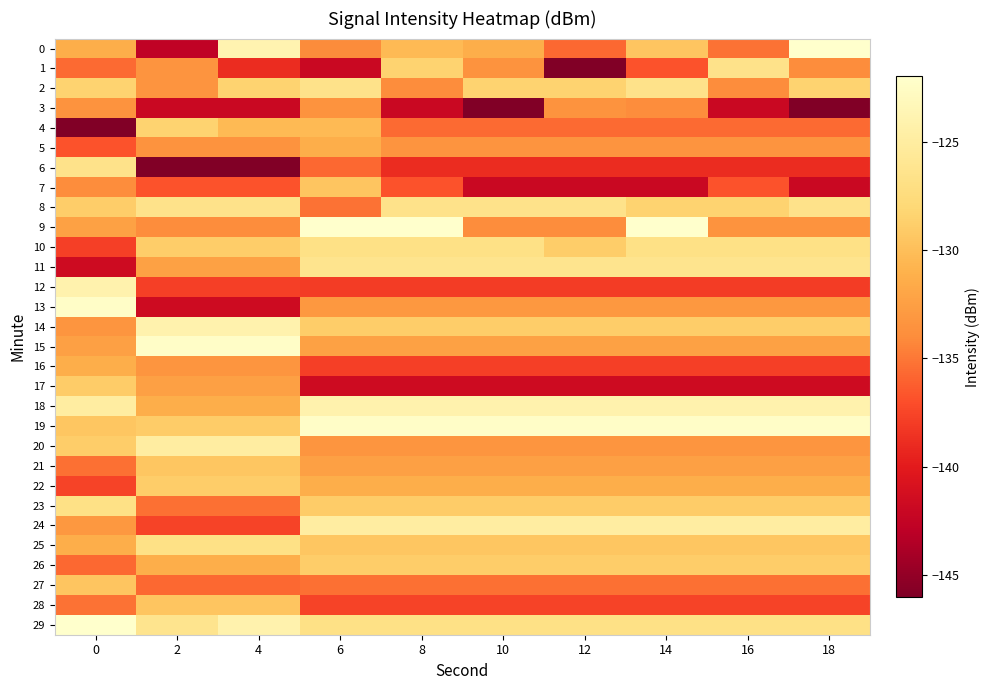

Reading left to right, what are all the values shown in this chart?

0: 0=-131.3	2=-142.7	4=-124.0	6=-134.0	8=-130.4	10=-131.3	12=-135.8	14=-129.6	16=-135.3	18=-122.0
1: 0=-135.7	2=-133.4	4=-138.9	6=-142.0	8=-128.4	10=-133.5	12=-145.9	14=-136.8	16=-126.5	18=-133.9
2: 0=-128.4	2=-133.4	4=-128.4	6=-126.5	8=-133.9	10=-128.4	12=-128.4	14=-126.5	16=-133.9	18=-128.4
3: 0=-133.5	2=-142.0	4=-142.0	6=-133.5	8=-142.0	10=-145.9	12=-133.5	14=-133.9	16=-142.0	18=-145.9
4: 0=-145.9	2=-128.4	4=-130.4	6=-130.4	8=-135.7	10=-135.7	12=-135.7	14=-135.7	16=-135.7	18=-135.7
5: 0=-136.8	2=-133.5	4=-133.5	6=-131.3	8=-133.4	10=-133.4	12=-133.4	14=-133.4	16=-133.4	18=-133.4
6: 0=-126.5	2=-145.9	4=-145.9	6=-135.8	8=-138.9	10=-138.9	12=-138.9	14=-138.9	16=-138.9	18=-138.9
7: 0=-133.9	2=-136.8	4=-136.8	6=-129.6	8=-136.8	10=-142.0	12=-142.0	14=-142.0	16=-136.8	18=-142.0
8: 0=-128.9	2=-126.5	4=-126.5	6=-135.3	8=-126.5	10=-126.5	12=-126.5	14=-128.4	16=-128.4	18=-126.5
9: 0=-132.4	2=-133.9	4=-133.9	6=-122.0	8=-122.0	10=-133.9	12=-133.9	14=-122.0	16=-133.5	18=-133.5
10: 0=-137.8	2=-128.9	4=-128.9	6=-126.8	8=-126.8	10=-126.8	12=-128.9	14=-126.8	16=-126.8	18=-126.8
11: 0=-141.6	2=-132.4	4=-132.4	6=-126.3	8=-126.3	10=-126.3	12=-126.3	14=-126.3	16=-126.3	18=-126.3
12: 0=-124.1	2=-137.8	4=-137.8	6=-138.0	8=-138.0	10=-138.0	12=-138.0	14=-138.0	16=-138.0	18=-138.0
13: 0=-122.3	2=-141.6	4=-141.6	6=-133.1	8=-133.1	10=-133.1	12=-133.1	14=-133.1	16=-133.1	18=-133.1
14: 0=-133.3	2=-124.1	4=-124.1	6=-128.9	8=-128.9	10=-128.9	12=-128.9	14=-128.9	16=-128.9	18=-128.9
15: 0=-132.5	2=-122.3	4=-122.3	6=-132.4	8=-132.4	10=-132.4	12=-132.4	14=-132.4	16=-132.4	18=-132.4
16: 0=-131.3	2=-133.3	4=-133.3	6=-137.8	8=-137.8	10=-137.8	12=-137.8	14=-137.8	16=-137.8	18=-137.8
17: 0=-128.9	2=-132.5	4=-132.5	6=-141.6	8=-141.6	10=-141.6	12=-141.6	14=-141.6	16=-141.6	18=-141.6
18: 0=-125.0	2=-131.3	4=-131.3	6=-124.1	8=-124.1	10=-124.1	12=-124.1	14=-124.1	16=-124.1	18=-124.1
19: 0=-129.5	2=-128.9	4=-128.9	6=-122.3	8=-122.3	10=-122.3	12=-122.3	14=-122.3	16=-122.3	18=-122.3
20: 0=-128.9	2=-125.0	4=-125.0	6=-133.3	8=-133.3	10=-133.3	12=-133.3	14=-133.3	16=-133.3	18=-133.3
21: 0=-135.3	2=-129.5	4=-129.5	6=-132.5	8=-132.5	10=-132.5	12=-132.5	14=-132.5	16=-132.5	18=-132.5
22: 0=-137.6	2=-128.9	4=-128.9	6=-131.3	8=-131.3	10=-131.3	12=-131.3	14=-131.3	16=-131.3	18=-131.3
23: 0=-126.8	2=-135.3	4=-135.3	6=-128.9	8=-128.9	10=-128.9	12=-128.9	14=-128.9	16=-128.9	18=-128.9
24: 0=-133.1	2=-137.6	4=-137.6	6=-125.0	8=-125.0	10=-125.0	12=-125.0	14=-125.0	16=-125.0	18=-125.0
25: 0=-131.3	2=-126.8	4=-126.8	6=-129.5	8=-129.5	10=-129.5	12=-129.5	14=-129.5	16=-129.5	18=-129.5
26: 0=-135.8	2=-131.3	4=-131.3	6=-128.9	8=-128.9	10=-128.9	12=-128.9	14=-128.9	16=-128.9	18=-128.9
27: 0=-129.6	2=-135.8	4=-135.8	6=-135.3	8=-135.3	10=-135.3	12=-135.3	14=-135.3	16=-135.3	18=-135.3
28: 0=-135.3	2=-129.6	4=-129.6	6=-137.6	8=-137.6	10=-137.6	12=-137.6	14=-137.6	16=-137.6	18=-137.6
29: 0=-122.0	2=-126.3	4=-124.1	6=-126.8	8=-126.8	10=-126.8	12=-126.8	14=-126.8	16=-126.8	18=-126.8